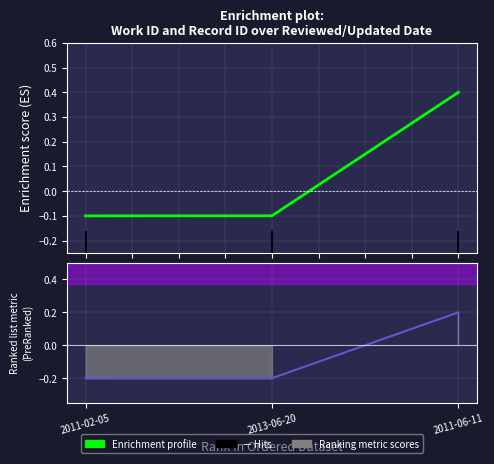

Which series has the largest range (max minus min)?

Enrichment profile